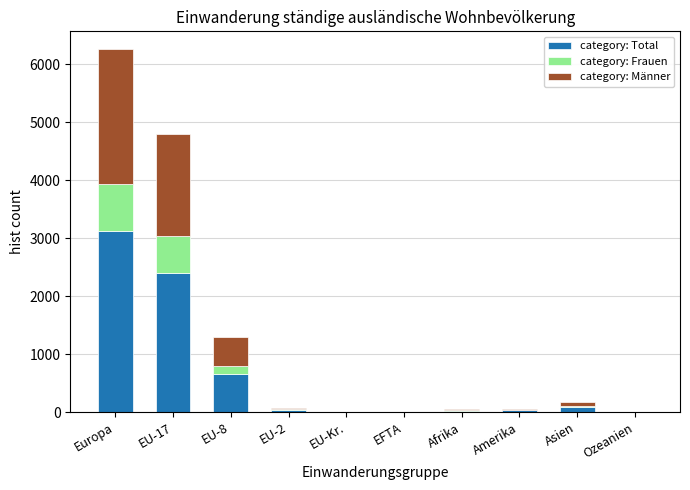

At which label does category: Total reach its peak?

Europa